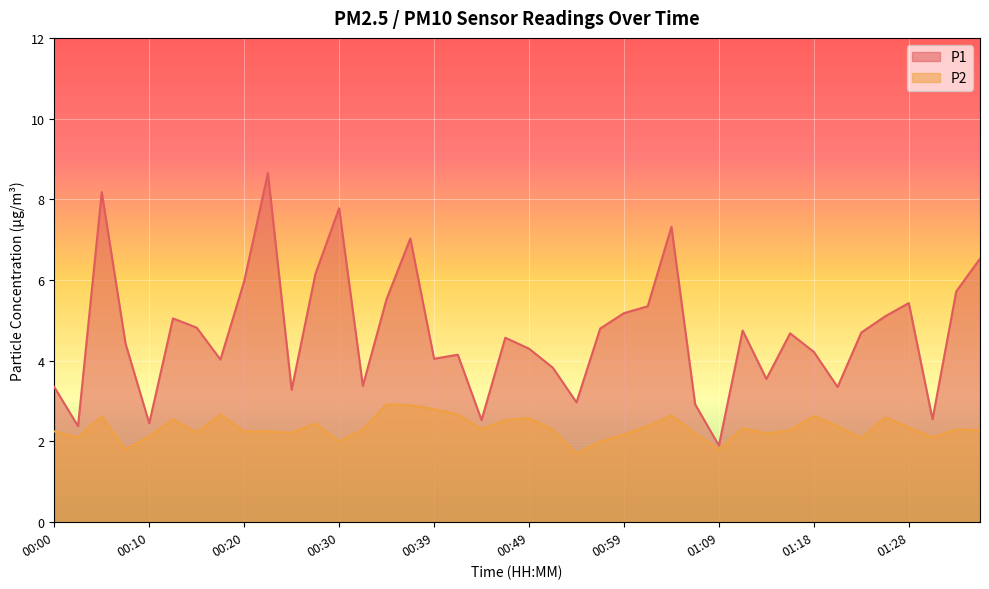

Which category has the highest value across all series?

00:22